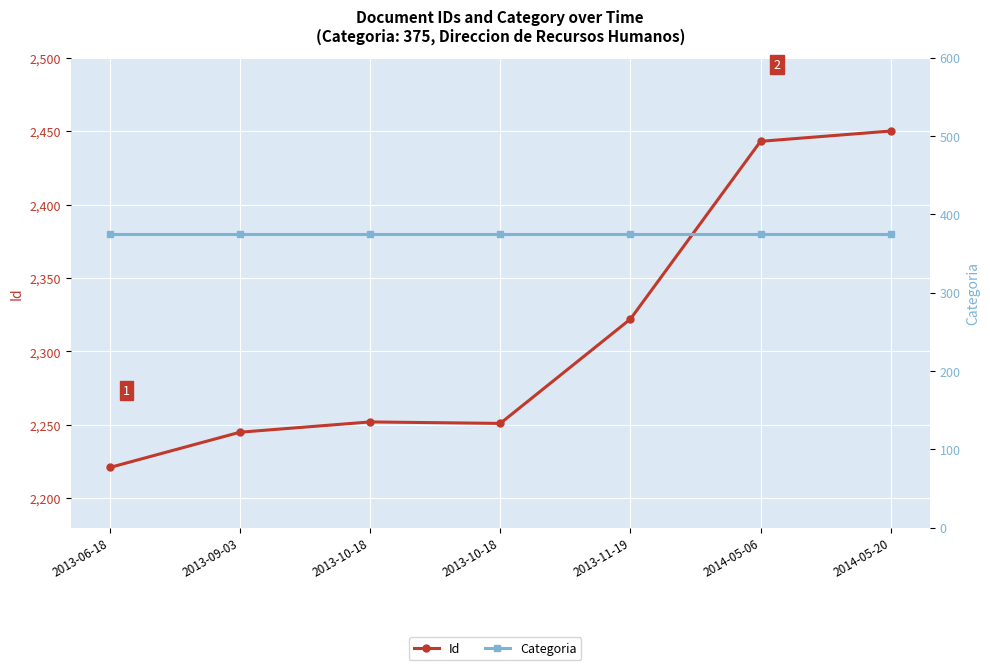

What is the average value of the Categoria series?

375